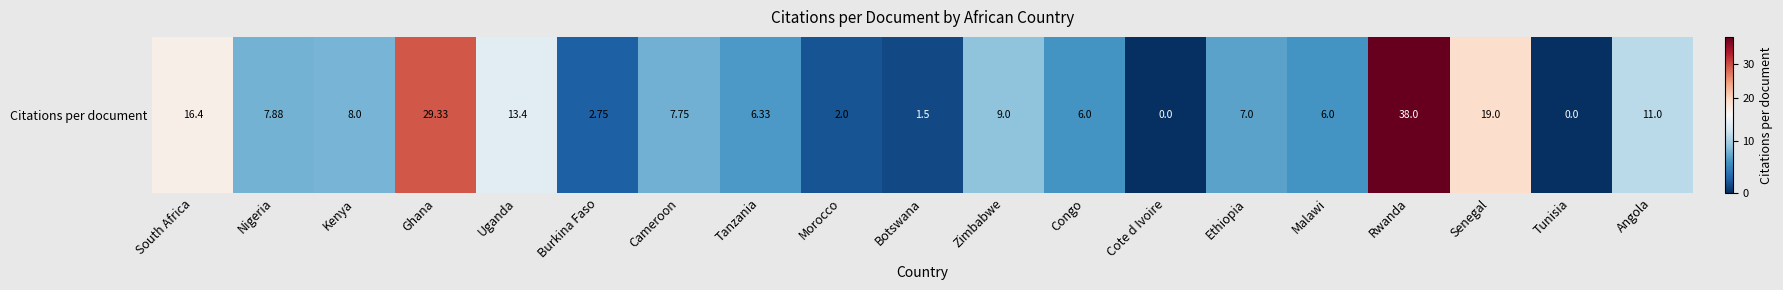

The chart shows a value of 2.8 at Burkina Faso. True or false?

True